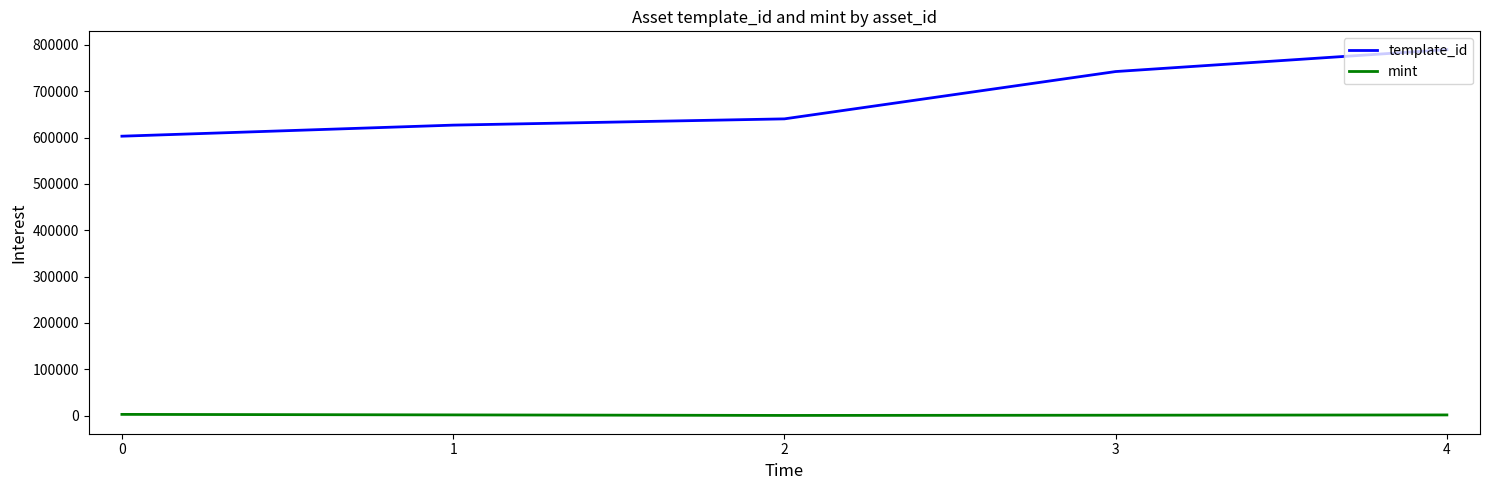

What is the greatest value displayed?

789638